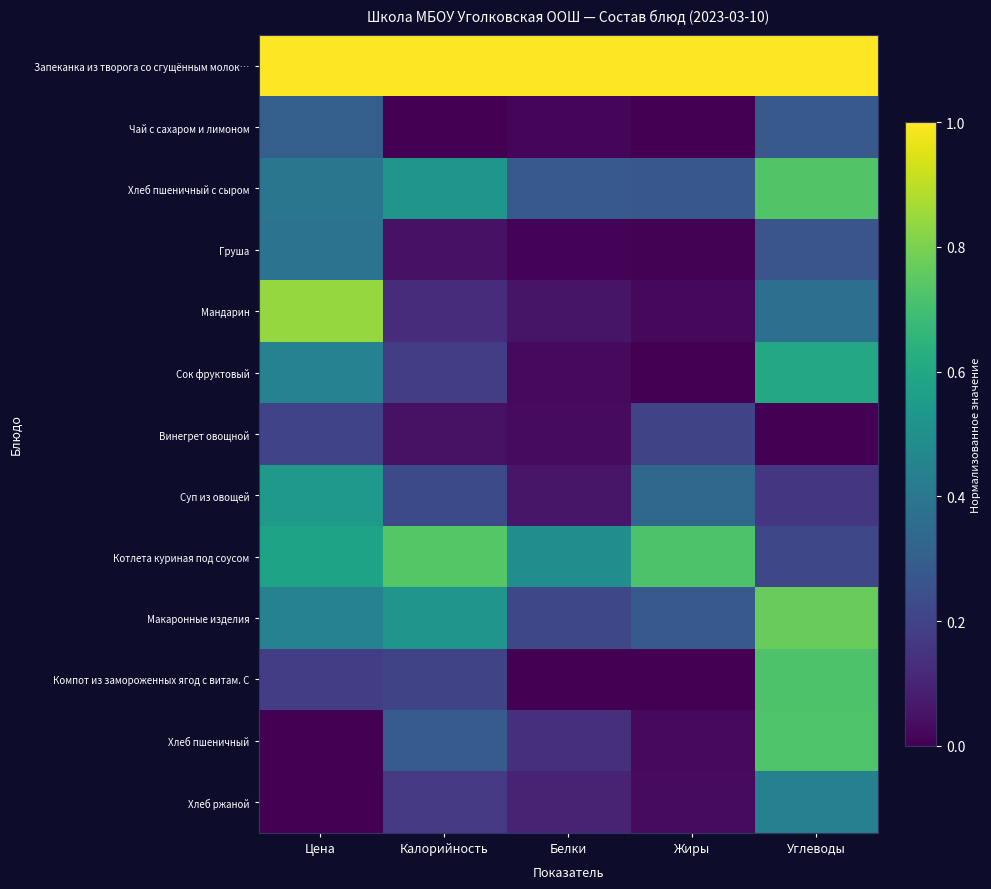

Rank the series at Белки from highest to lowest value.

Запеканка из творога со сгущённым молок…, Котлета куриная под соусом, Хлеб пшеничный с сыром, Макаронные изделия, Хлеб пшеничный, Хлеб ржаной, Суп из овощей, Мандарин, Винегрет овощной, Сок фруктовый, Чай с сахаром и лимоном, Груша, Компот из замороженных ягод с витам. С